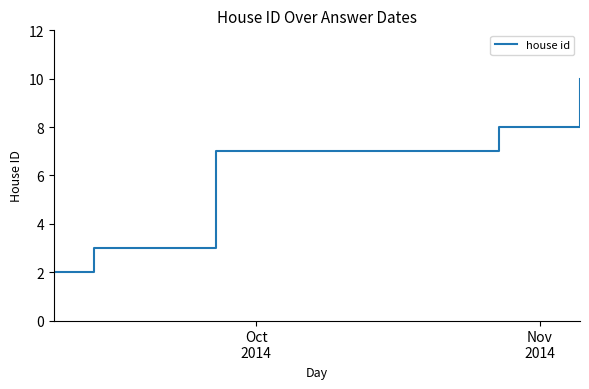

What is the difference between the maximum and minimum values?

8